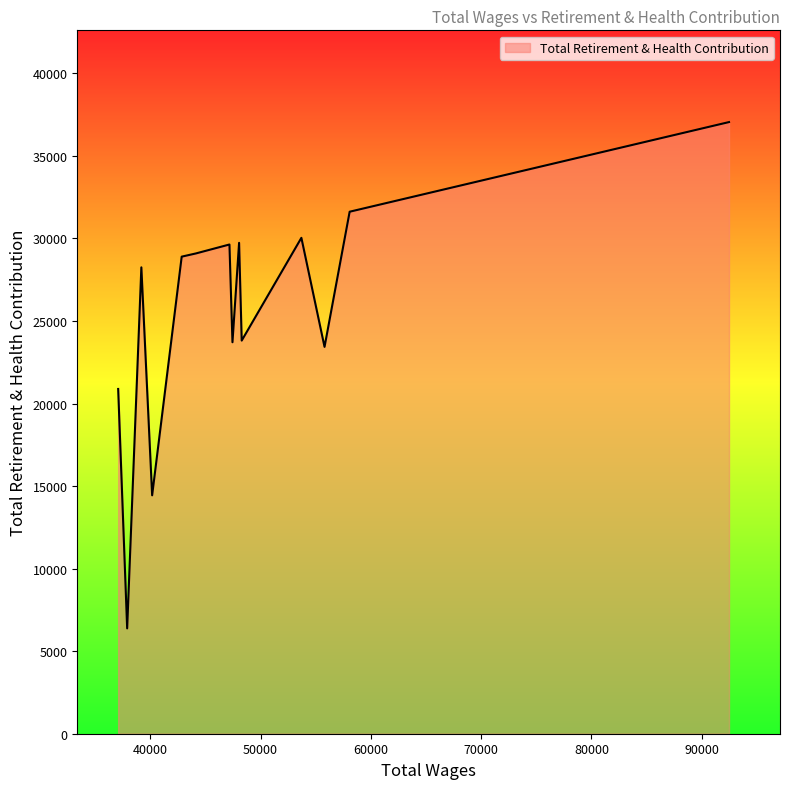

What is the greatest value displayed?

37052